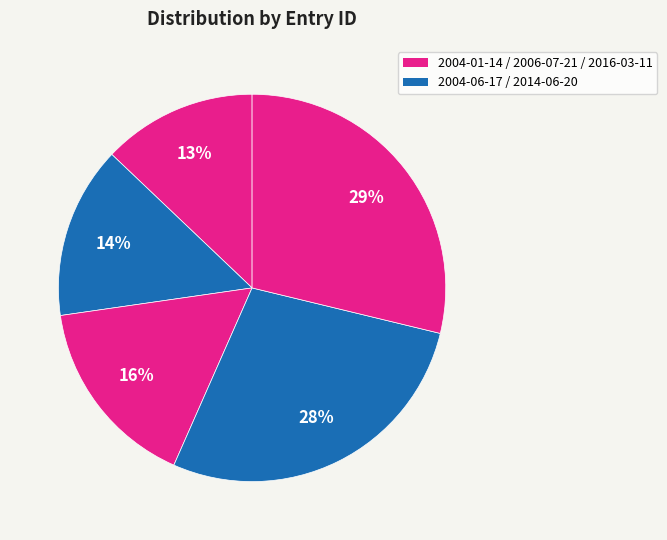

How many slices are in this pie chart?

5